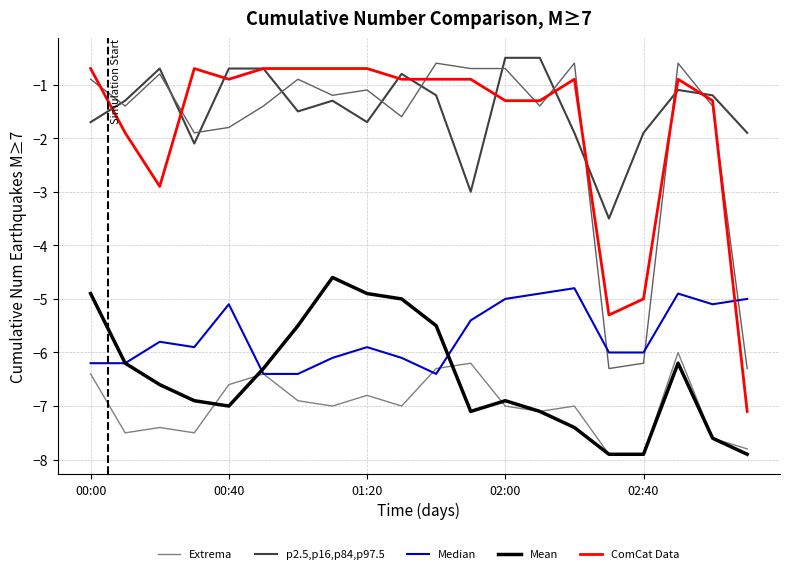

True or false: Mean has a value of -7.9 at 15.

True